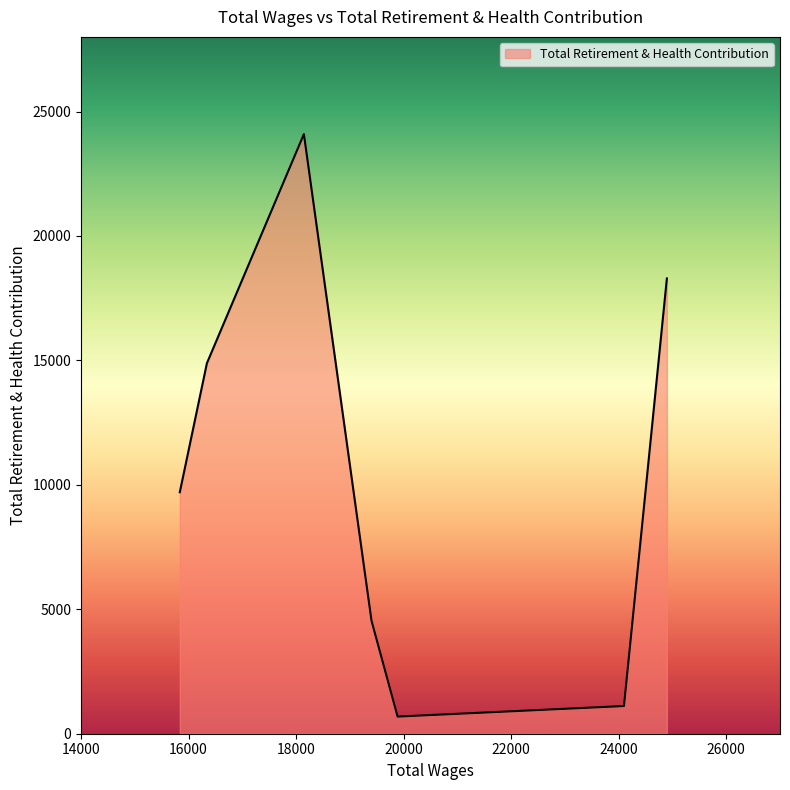

What is the maximum value shown in the chart?

24094